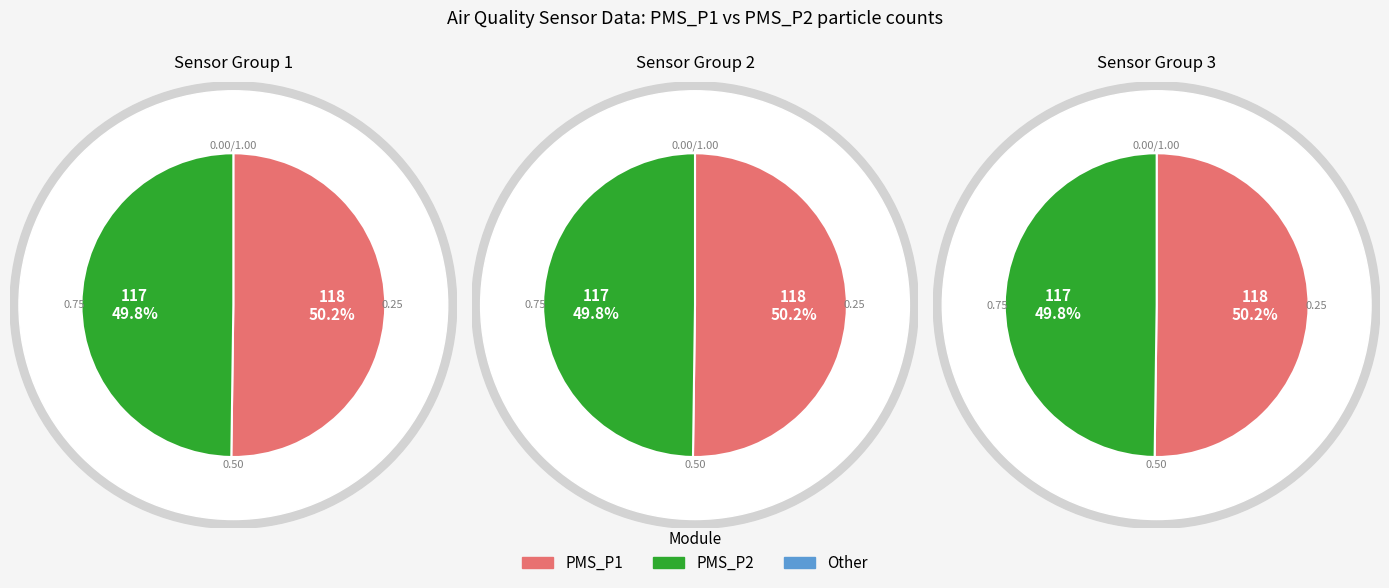

Is it true that 28 is 15% of the pie?

False